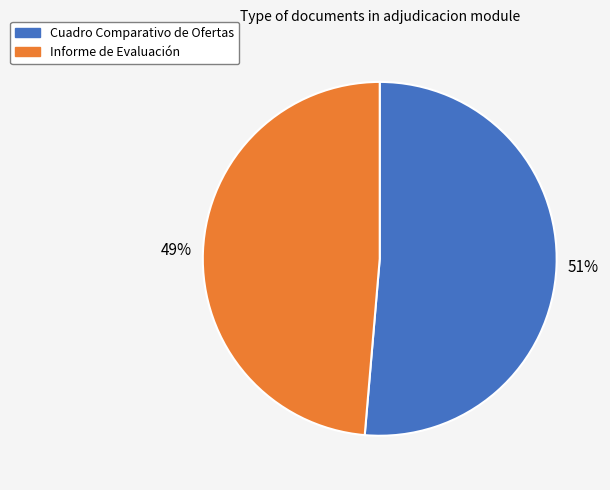

True or false: Cuadro Comparativo de Ofertas accounts for 39% of the total.

False